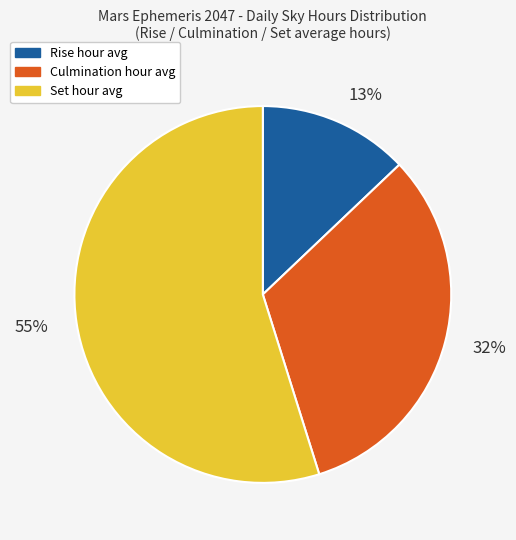

Which category has the biggest portion of the pie?

Set hour avg